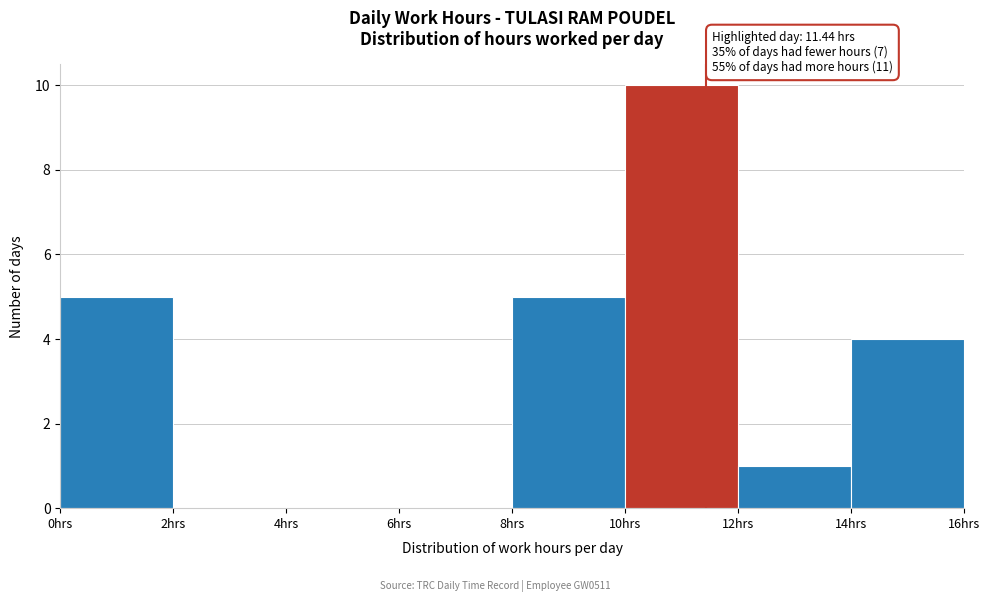

Which range on the x-axis has the tallest bar?

10 to 12